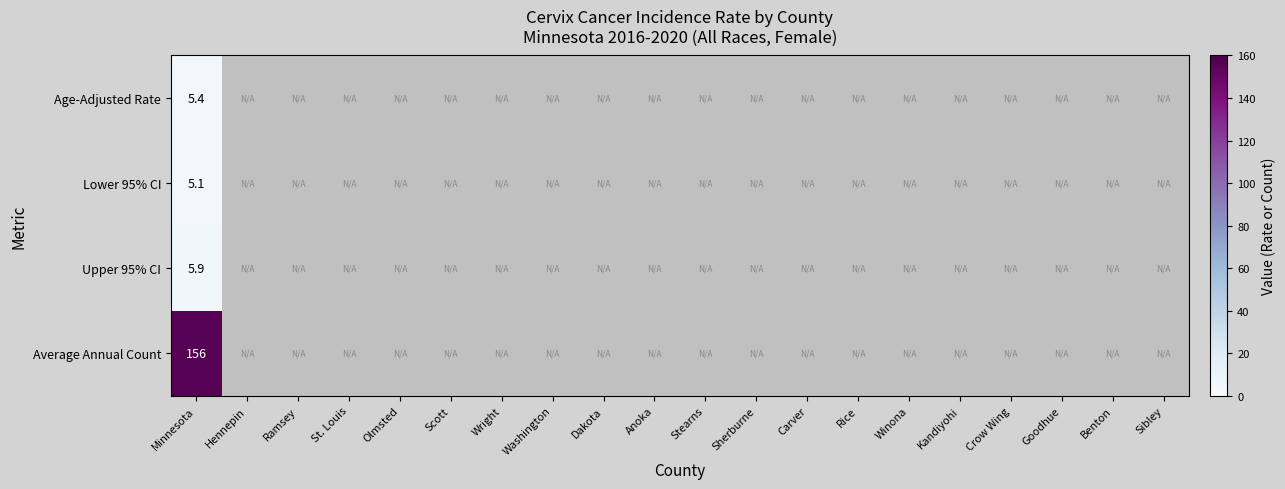

Is it true that Average Annual Count equals 250.7 at Minnesota?

False